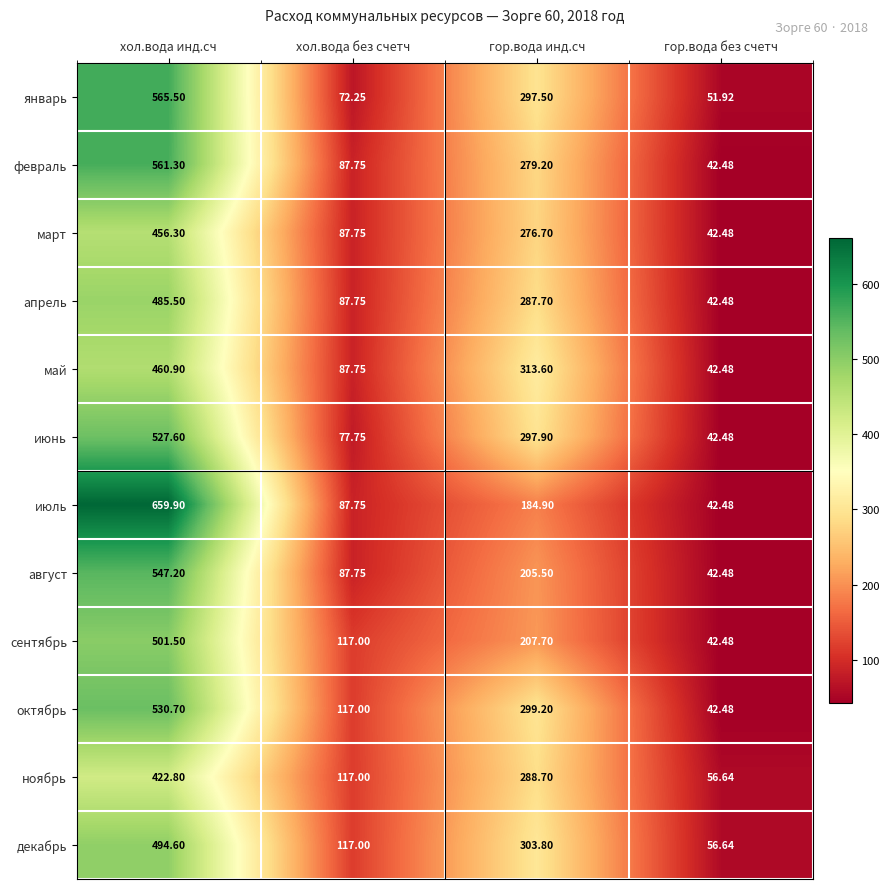

How many series are shown in this chart?

12